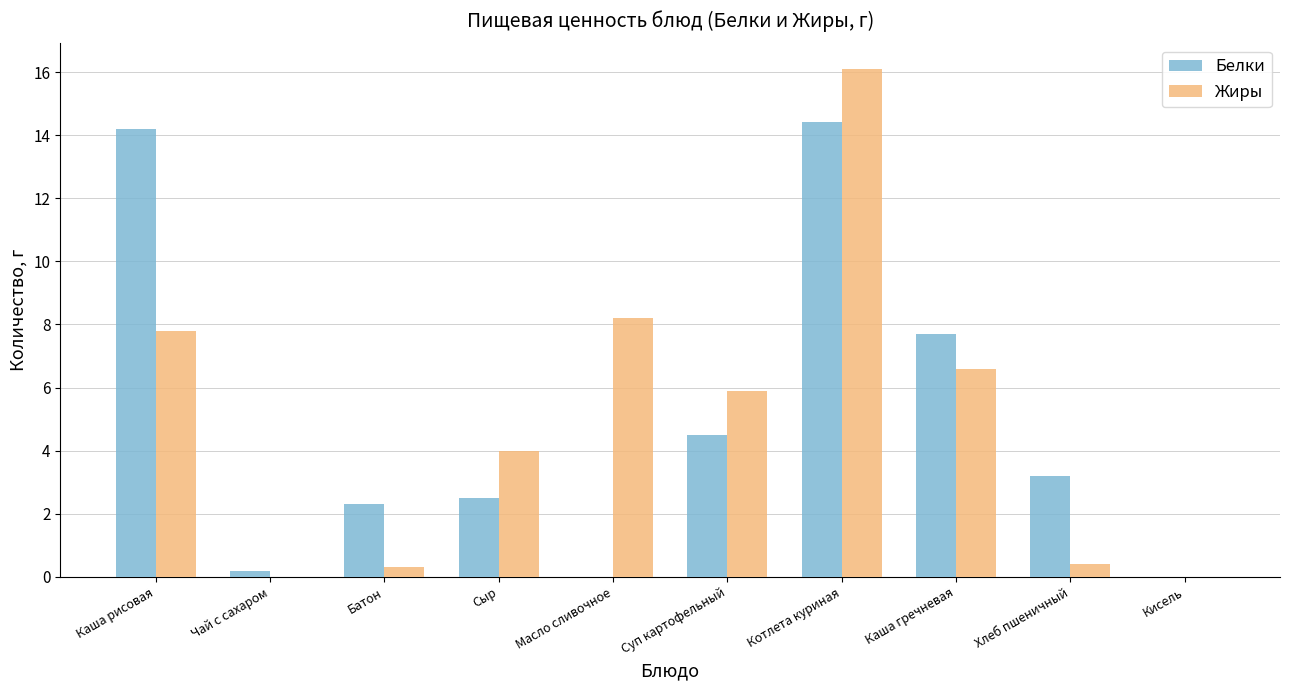

Between Каша рисовая and Котлета куриная, which series saw the biggest shift?

Жиры